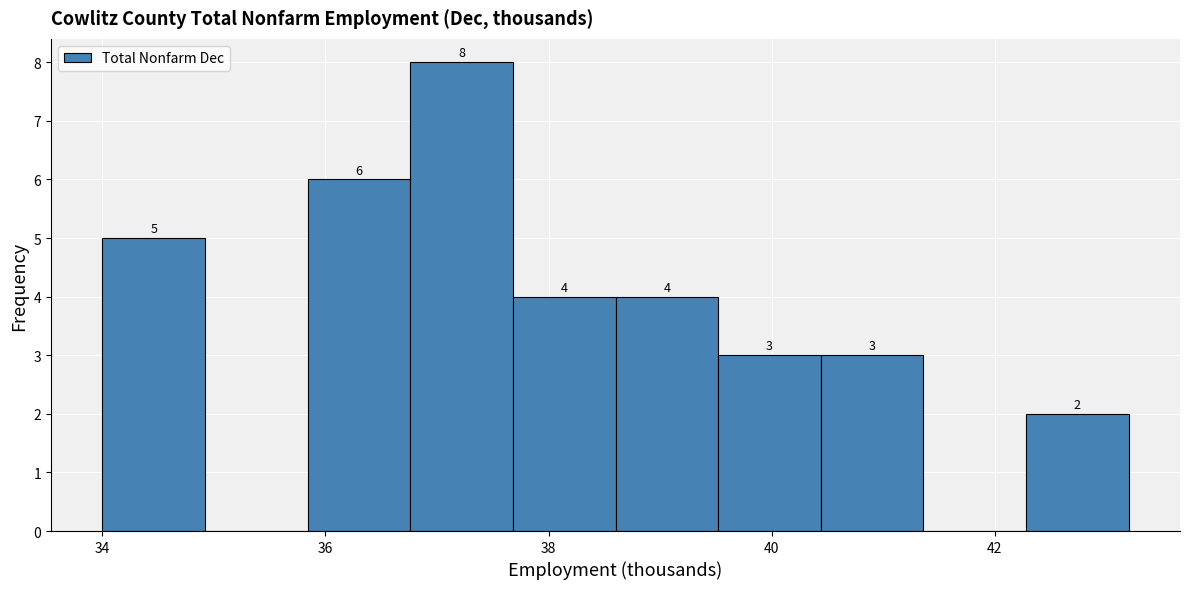

Over which range of the x-axis is the bar tallest?

36.76 to 37.68